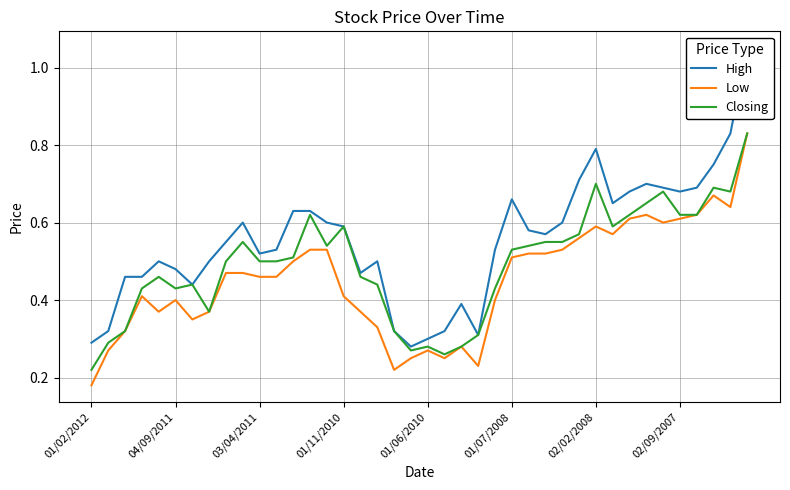

At which label does Low reach its minimum?

01/02/2012